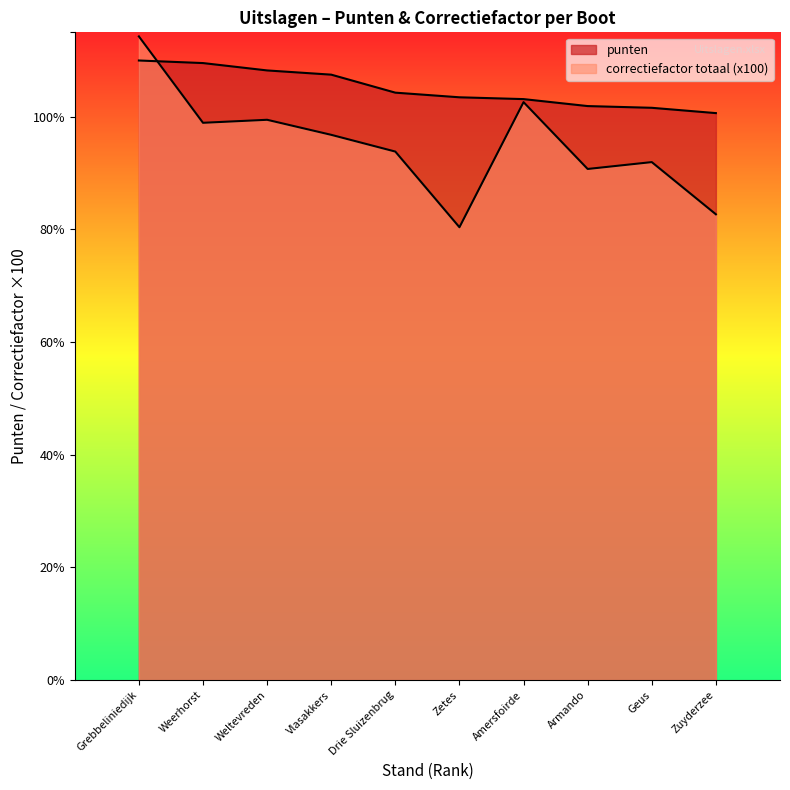

Is the value of correctiefactor totaal at Vlasakkers greater than the value of punten at Vlasakkers?

No